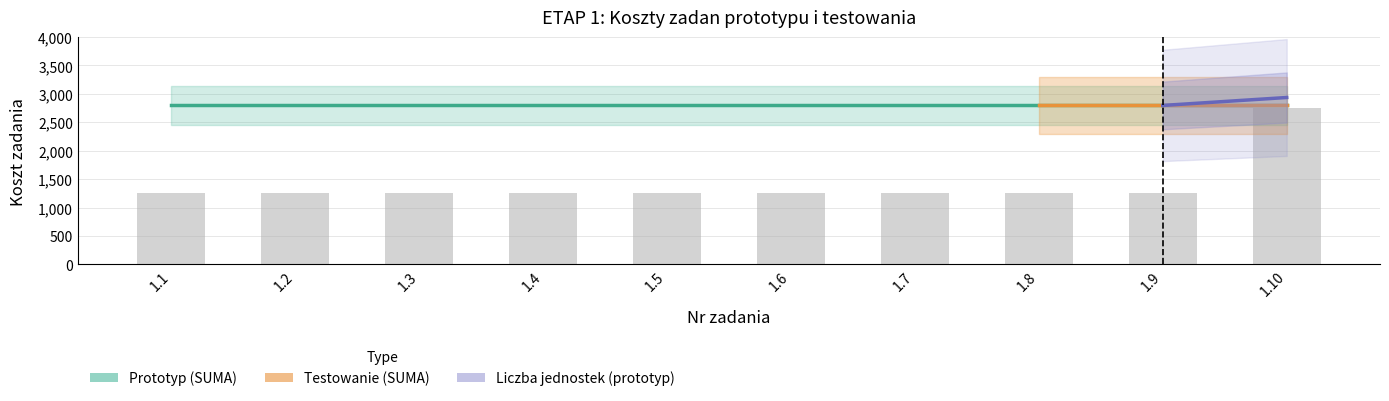

What is the value of the Prototyp (SUMA) bar at the 5th from the left?

2796